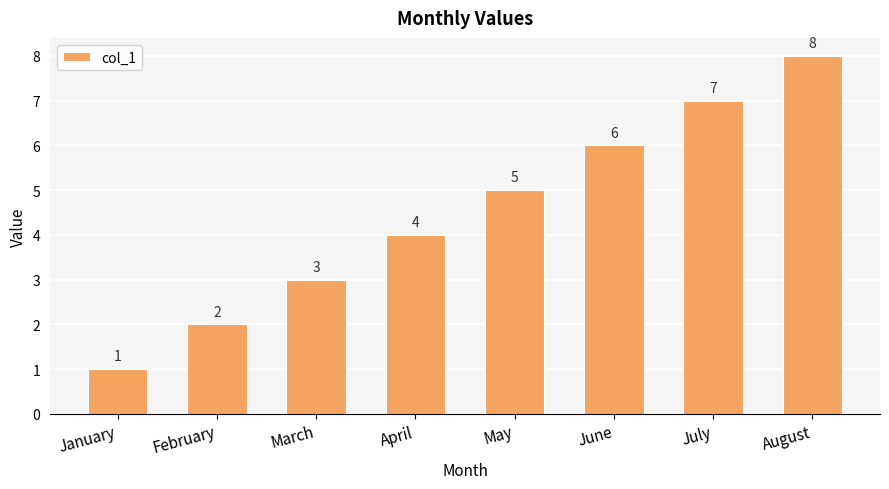

Are the bars horizontal?

No